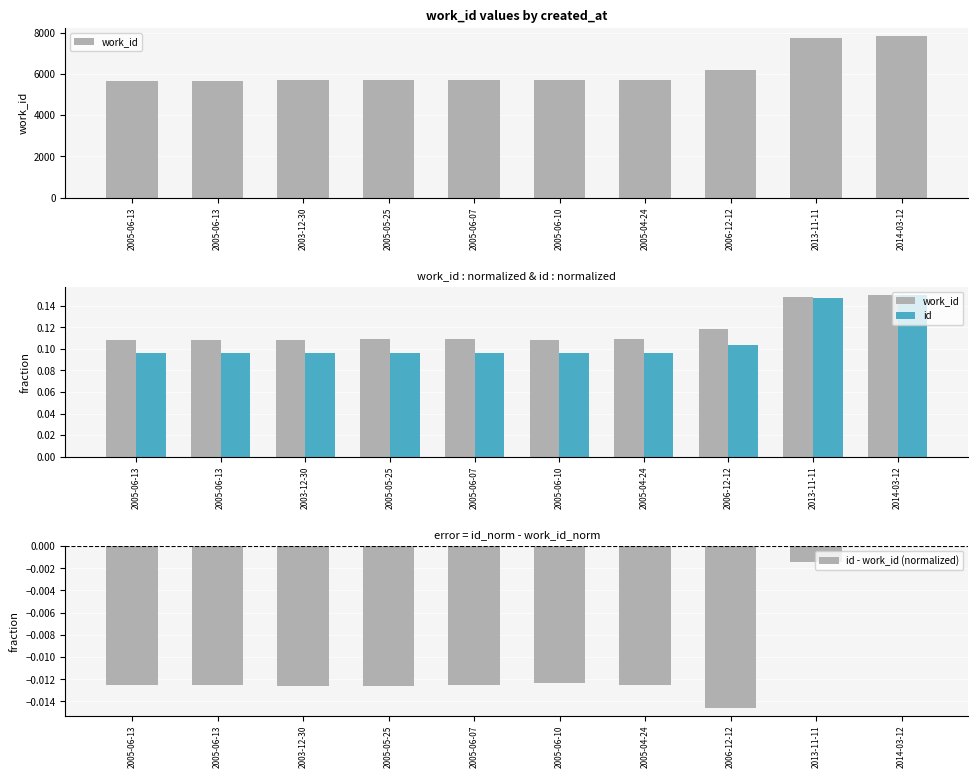

True or false: id has a value of 0.1 at 2005-05-25.

True